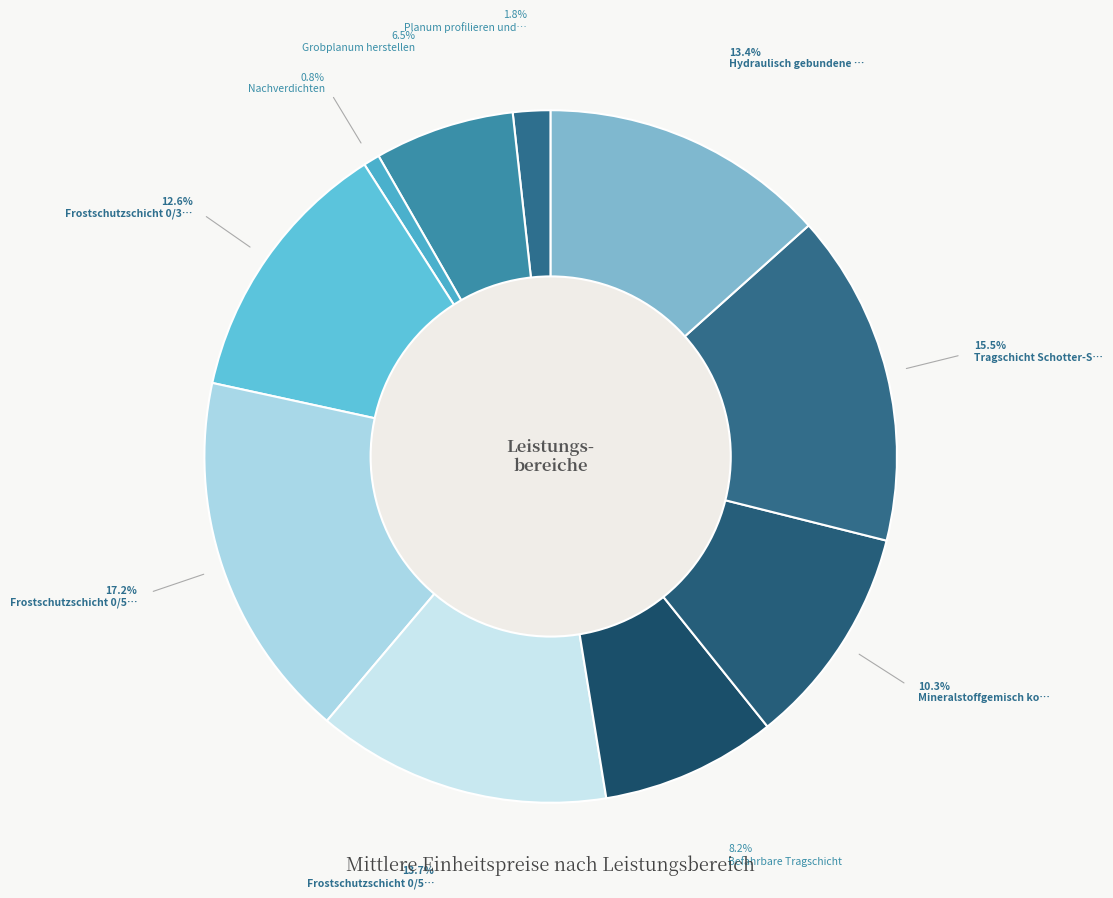

How many segments does this pie chart have?

10